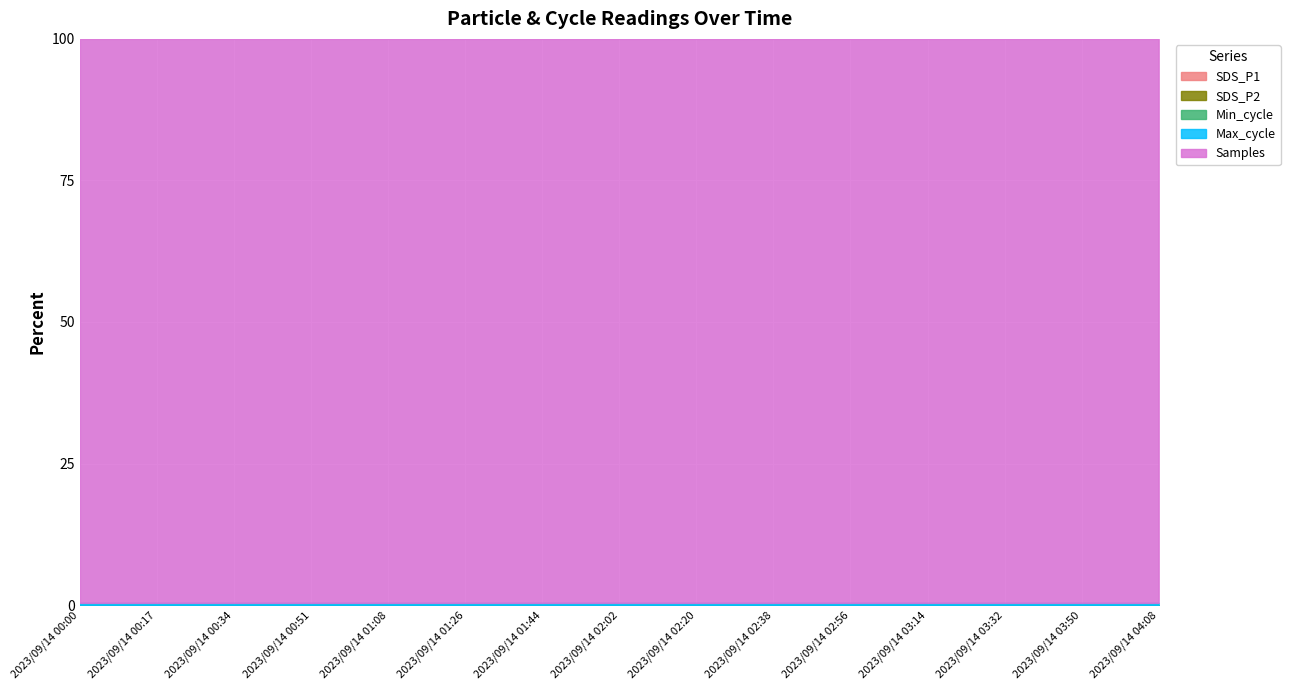

Which category has the lowest value in the SDS_P2 series?

2023/09/14 01:08